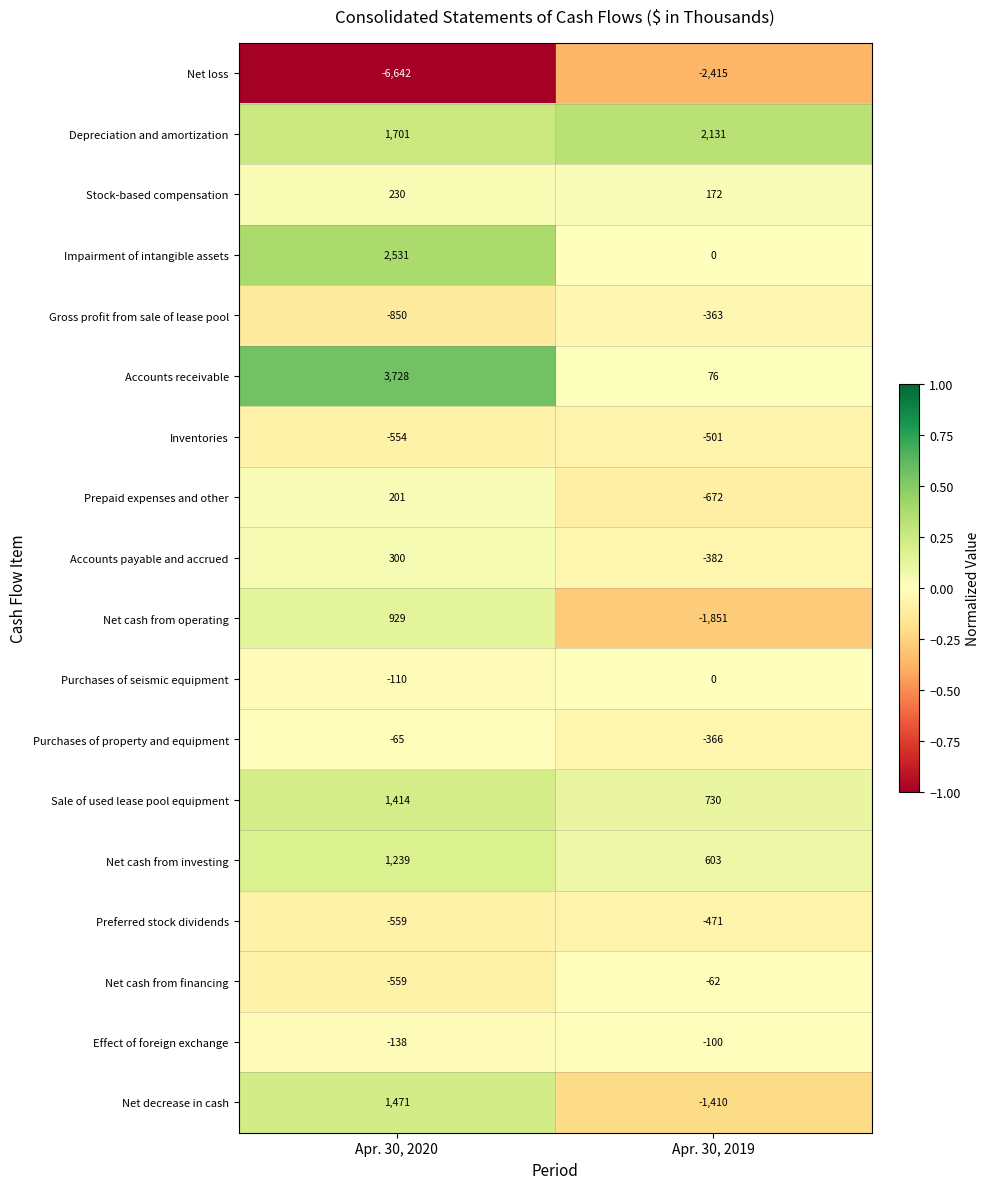

How many values in Impairment of intangible assets are above zero?

1